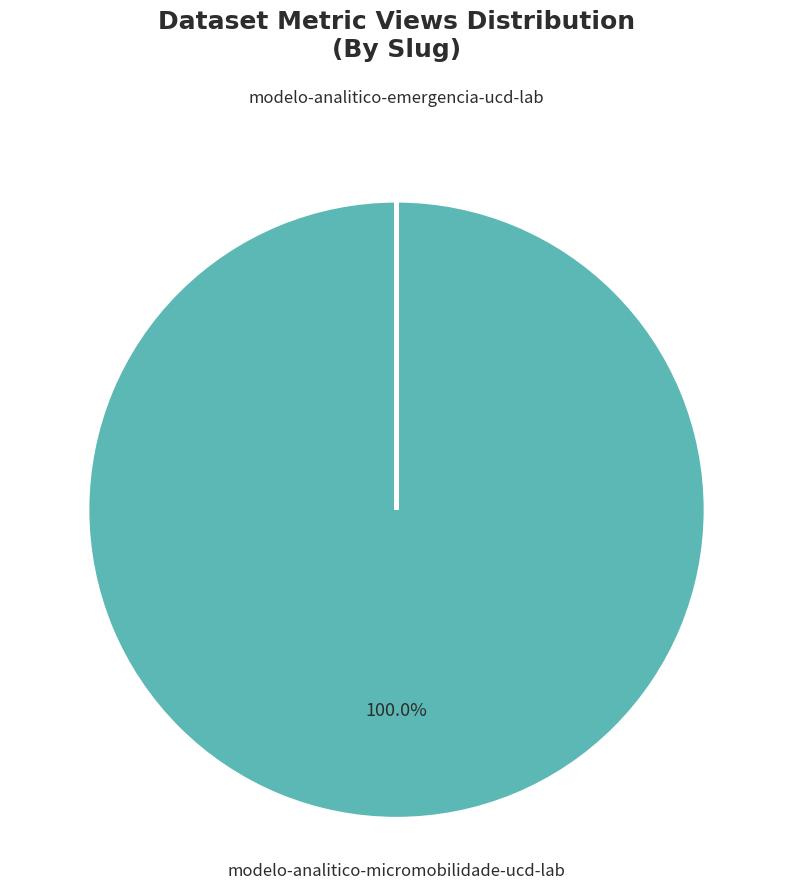

Which category has the biggest portion of the pie?

modelo-analitico-micromobilidade-ucd-lab